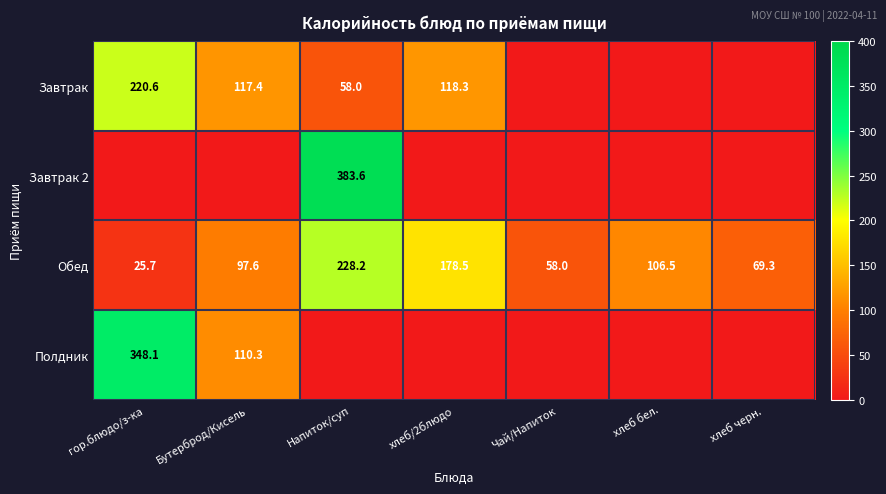

The value of Обед at хлеб бел. is 106.5. True or false?

True